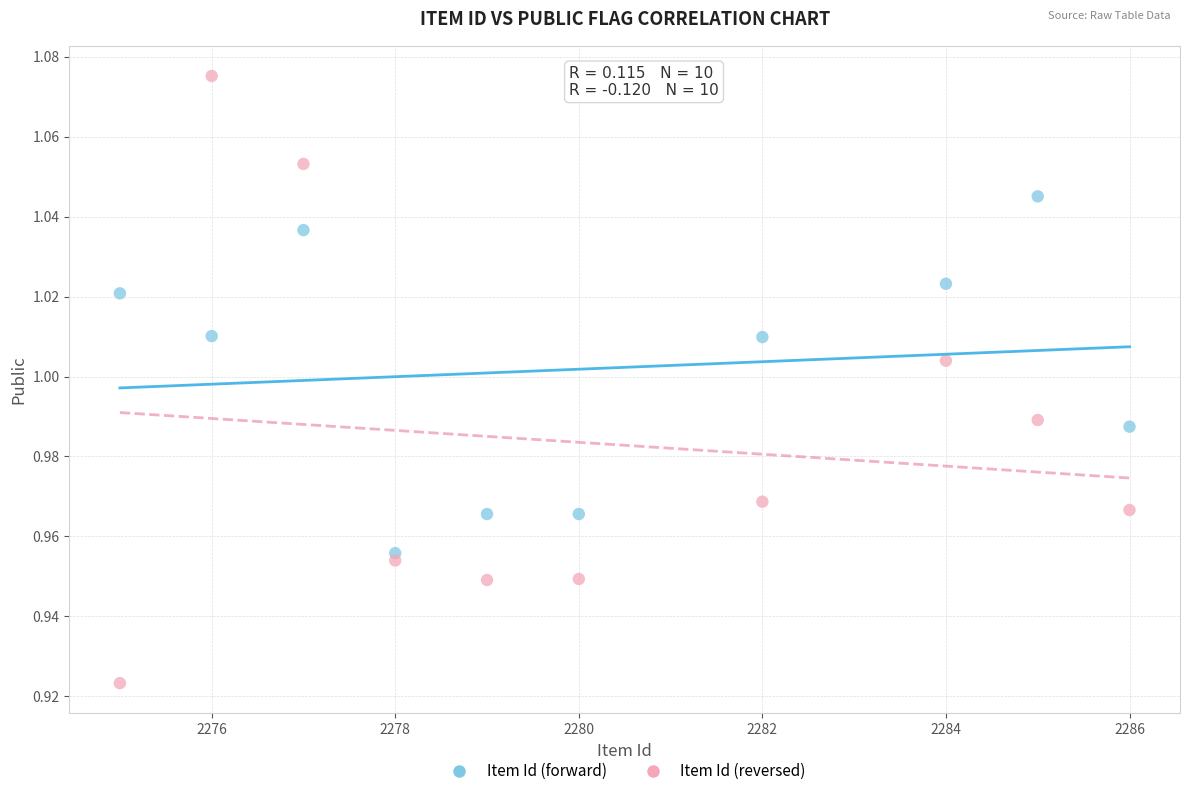

Which series reaches the minimum Y coordinate?

Item Id (reversed)